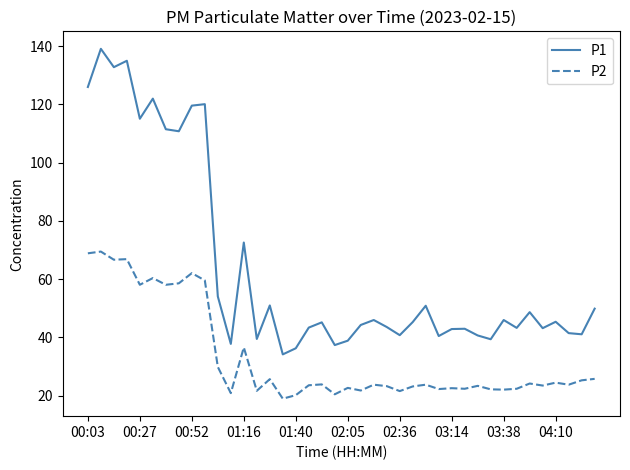

What is the difference between the maximum and minimum values in the P2 series?

50.5